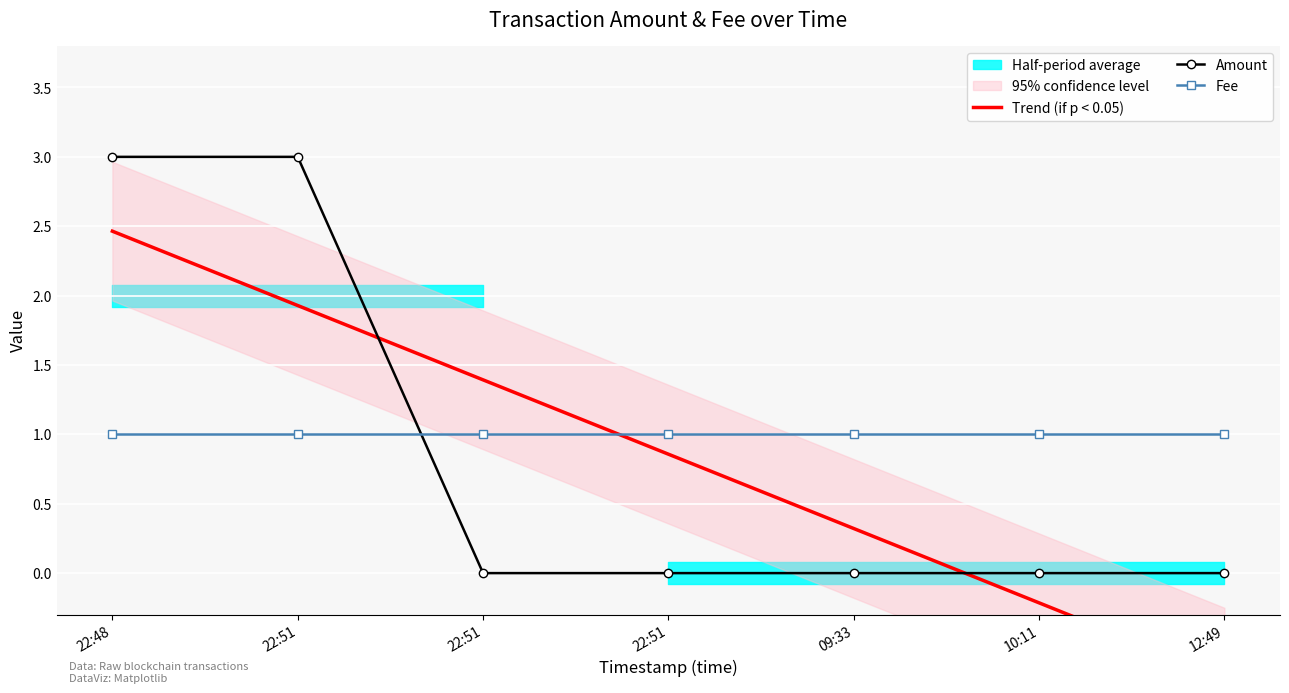

What is the label of the 6th point from the left?

10:11